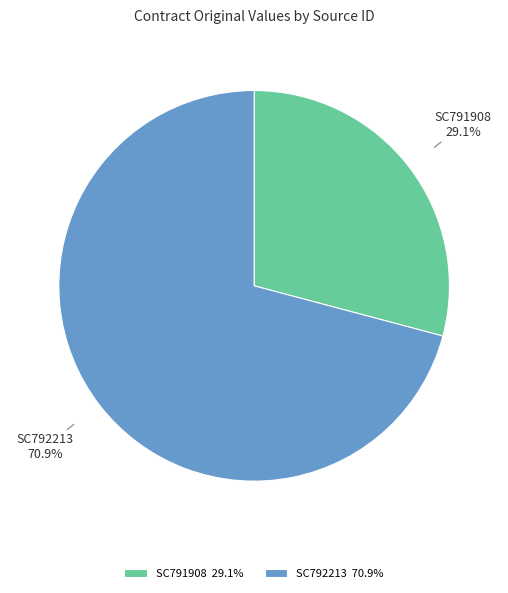

Is SC792213 the majority of the pie?

Yes